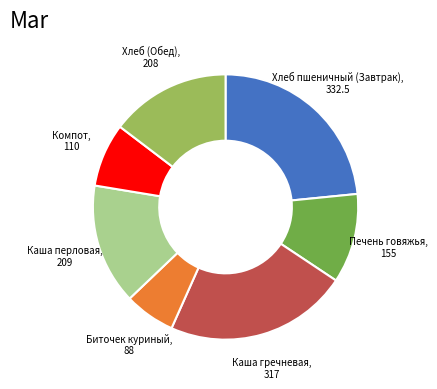

Does any single category account for the majority?

No